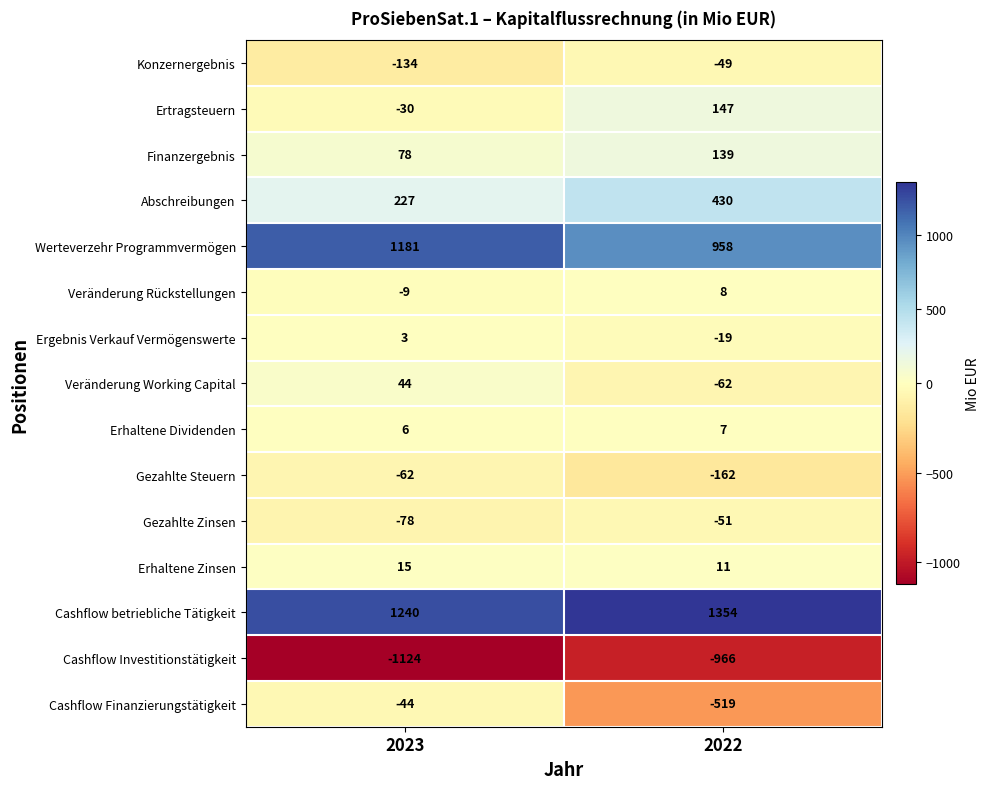

Which category has the lowest value across all series?

2023